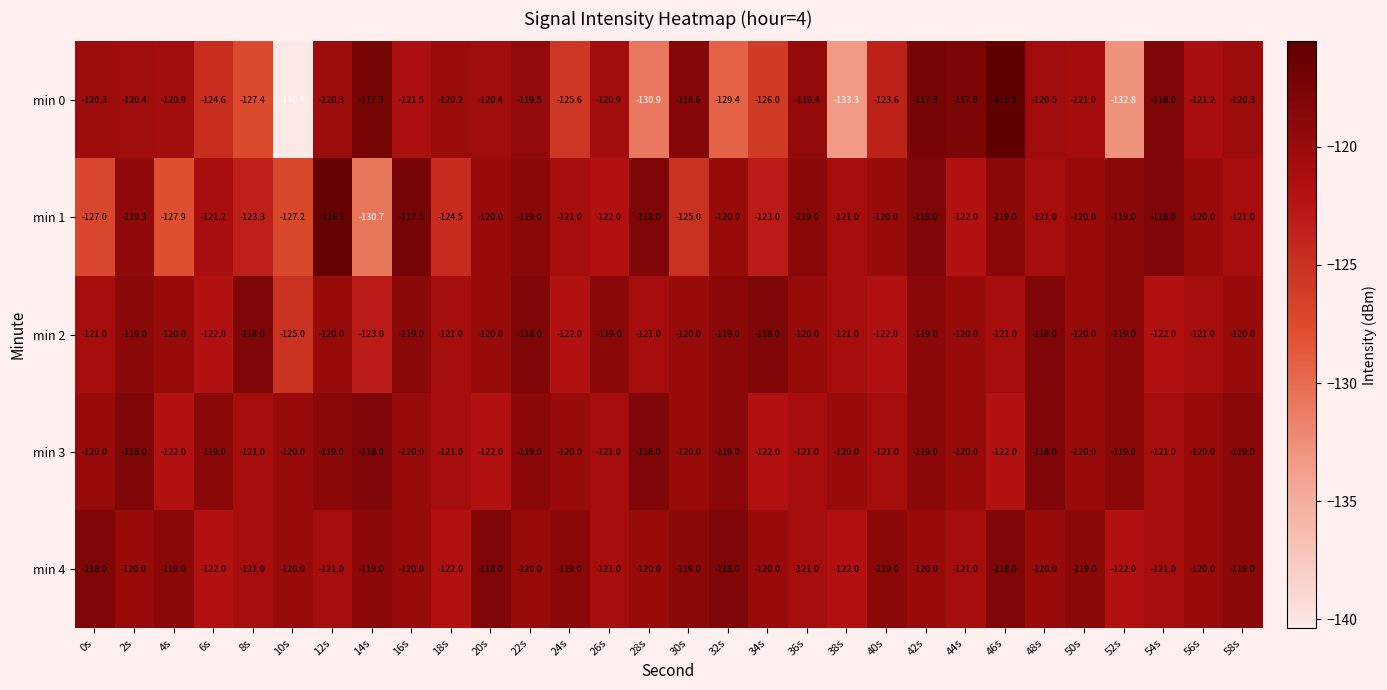

What is the maximum value shown in the chart?

-115.5